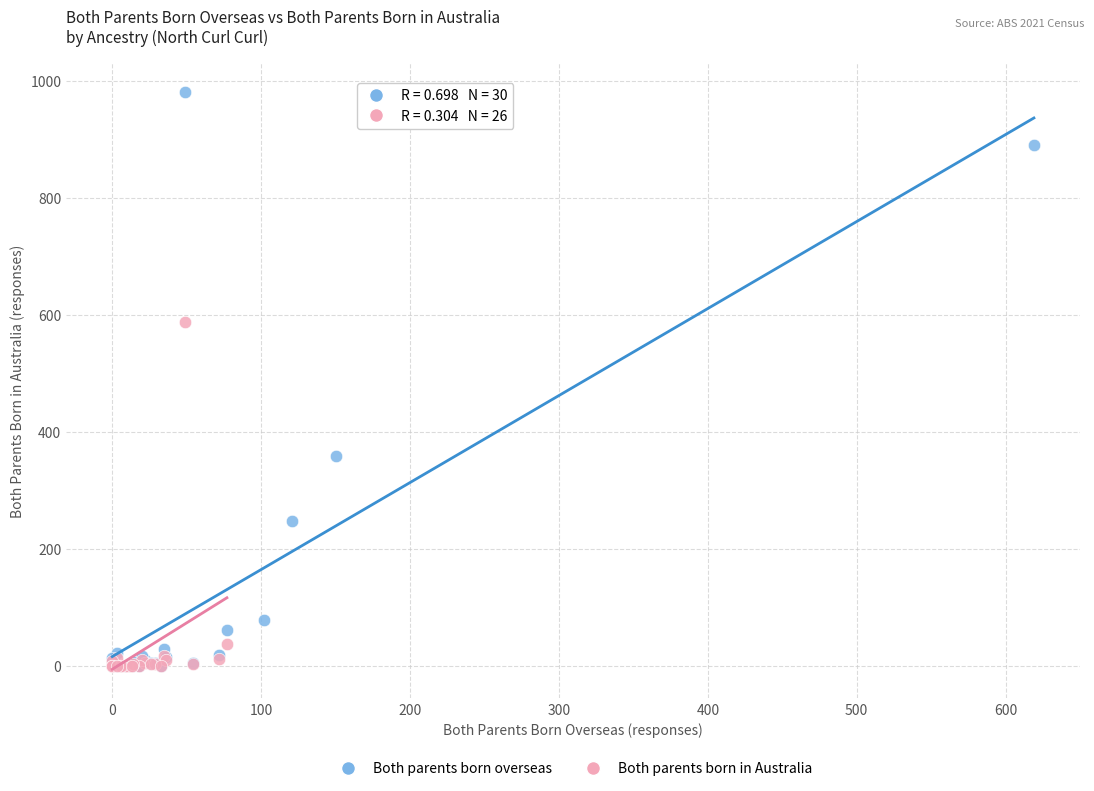

Which series has the largest Y range (max minus min)?

Both parents born overseas